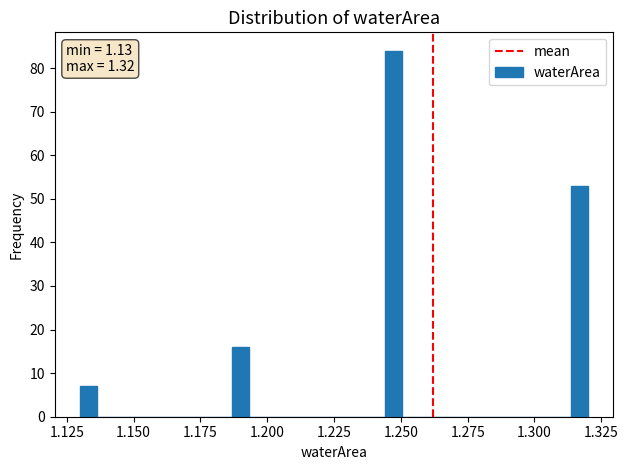

Read against the x-axis, roughly where is the centre of the tallest bar?

1.245